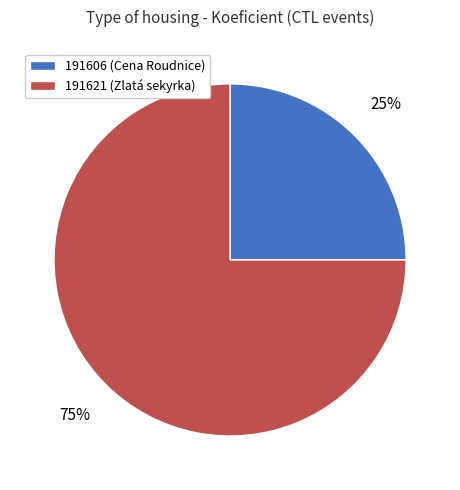

To the nearest percent, what percentage of the pie is 191621?

75%